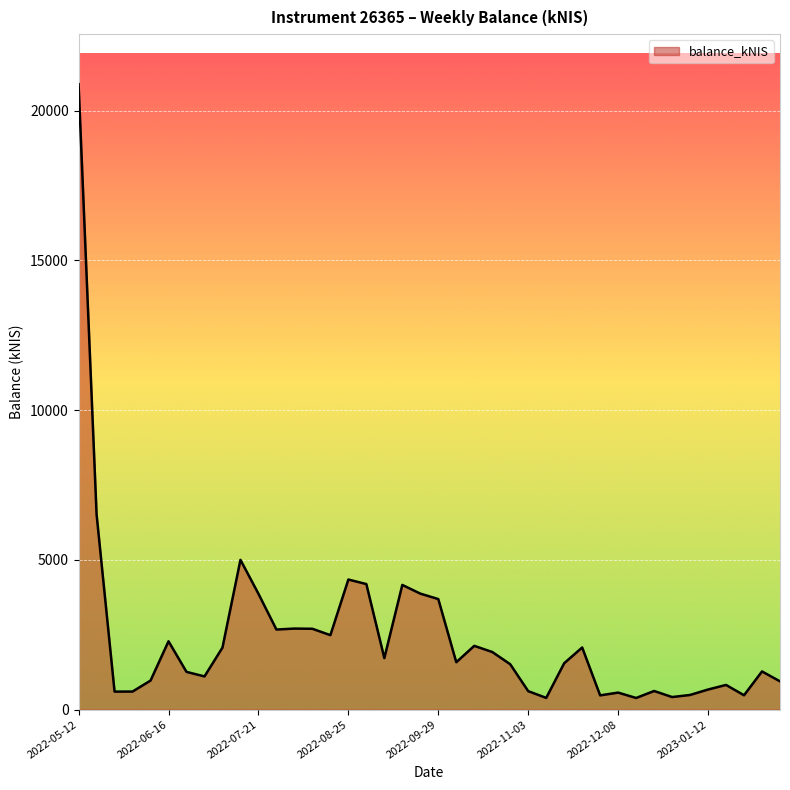

What is the difference between the maximum and minimum values?

20498.5